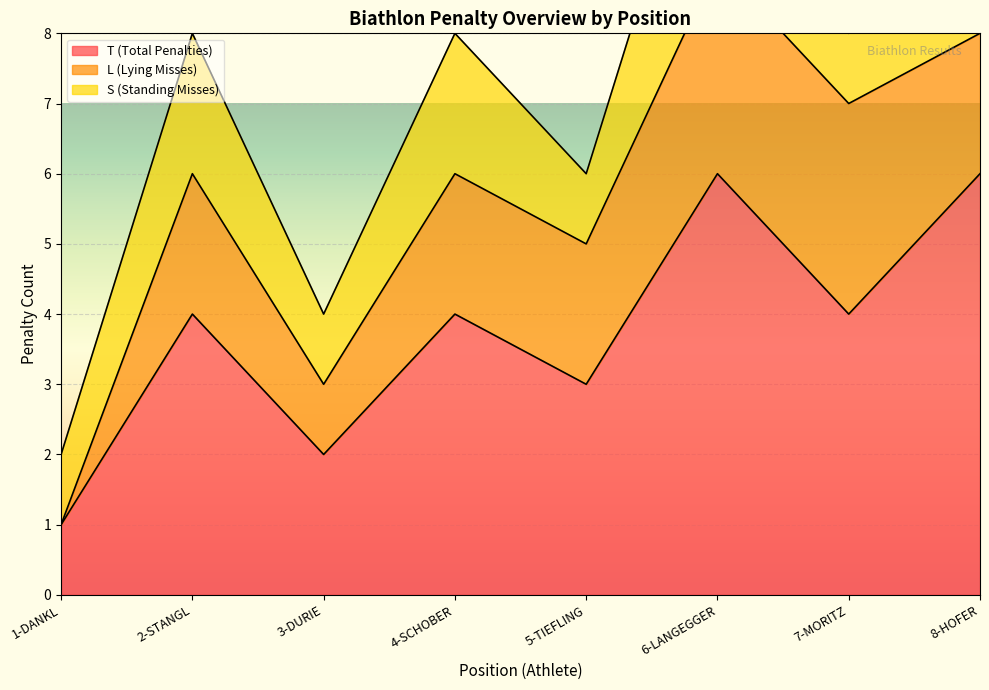

True or false: T (Total Penalties) has more than 2 points higher than both neighbors.

True